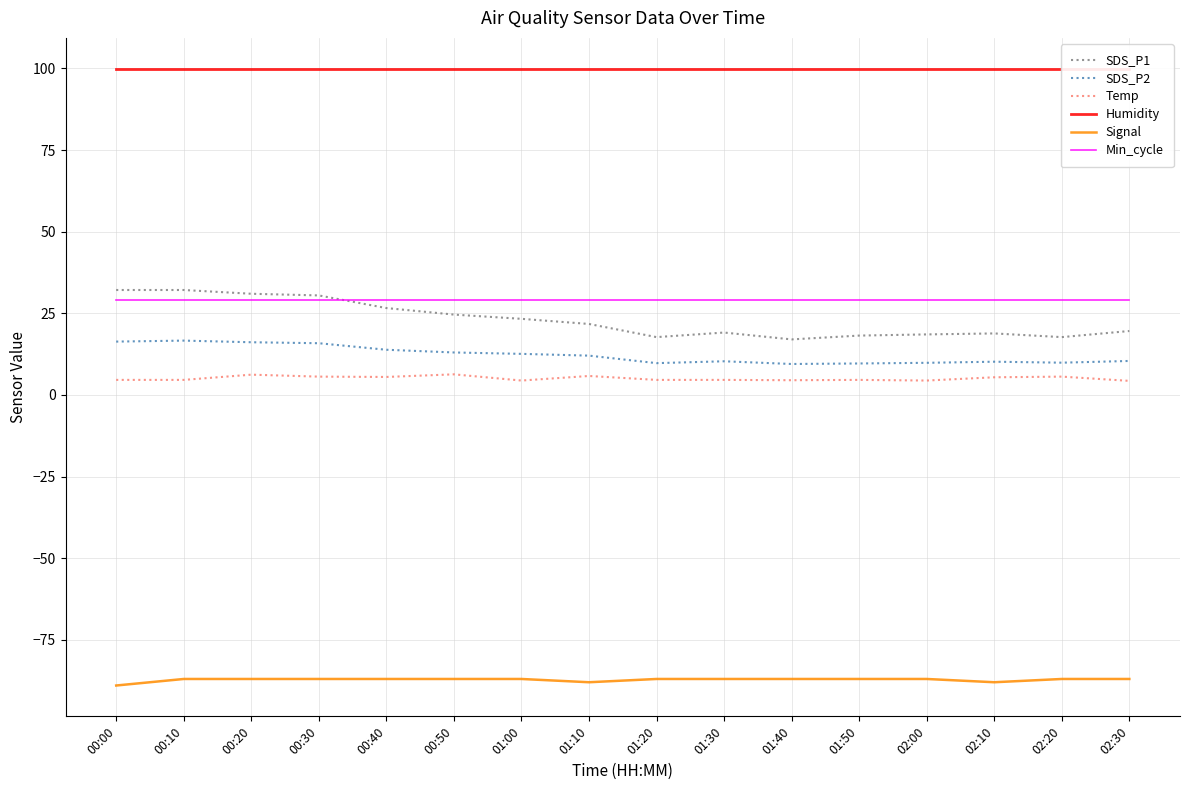

At how many categories does at least one series exceed 72?

16